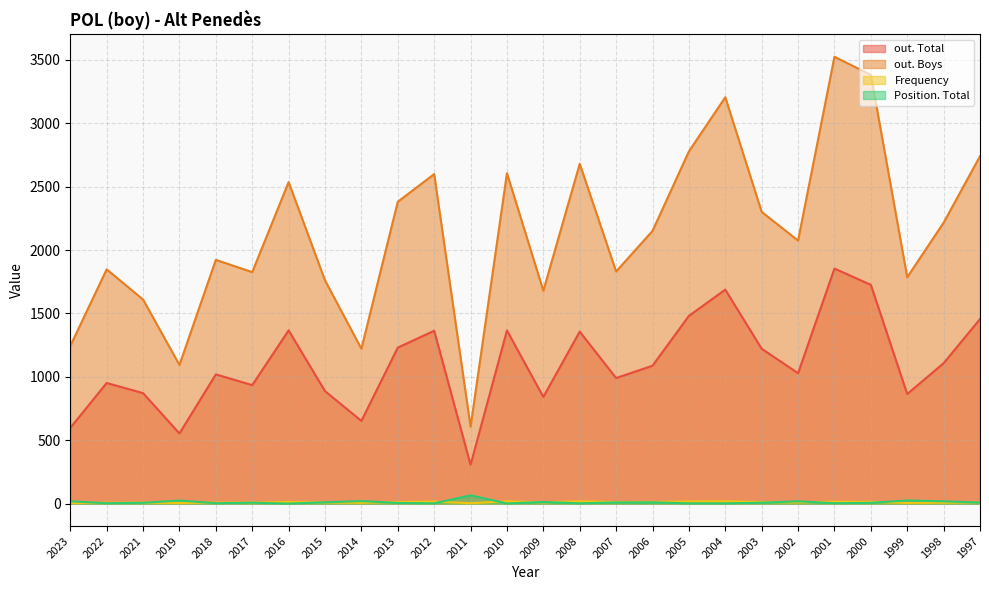

Which category has the highest value in the Frequency series?

2004